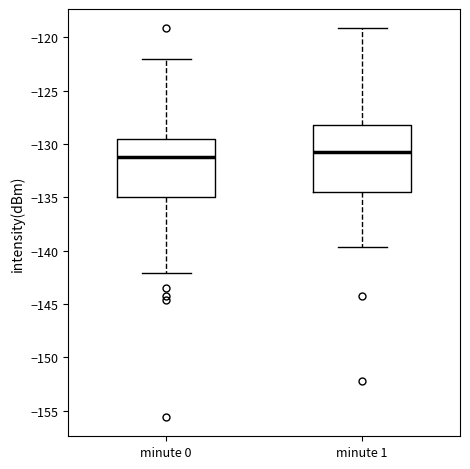

Reading left to right, read every box against the y-axis: the position of its median line, the range the box covers, and the ends of its whiskers. The values are not printed on the chart, so give them approximately, as read against the axis.

minute 0: median -131.0, box -135.0 to -129.5, whiskers -142.0 to -122.0
minute 1: median -130.5, box -134.5 to -128.0, whiskers -139.5 to -119.0